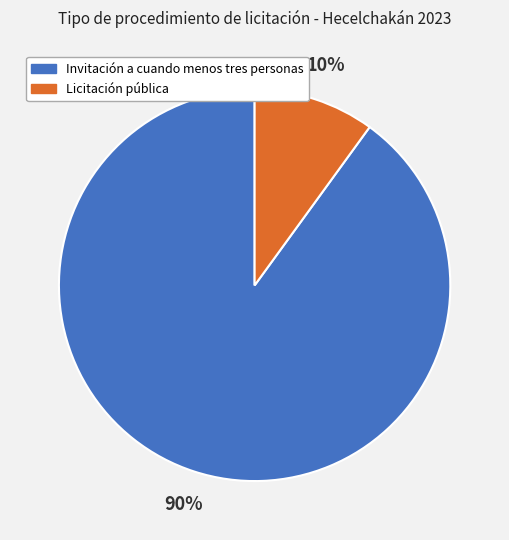

Which slice is the smallest?

Licitación pública